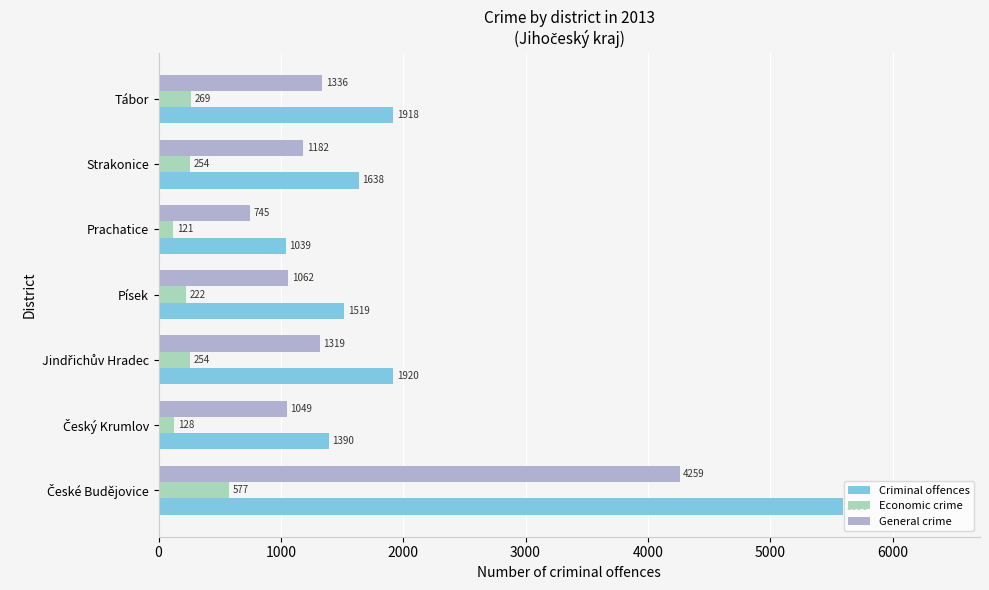

What is the difference between the highest and lowest values at Prachatice?

918